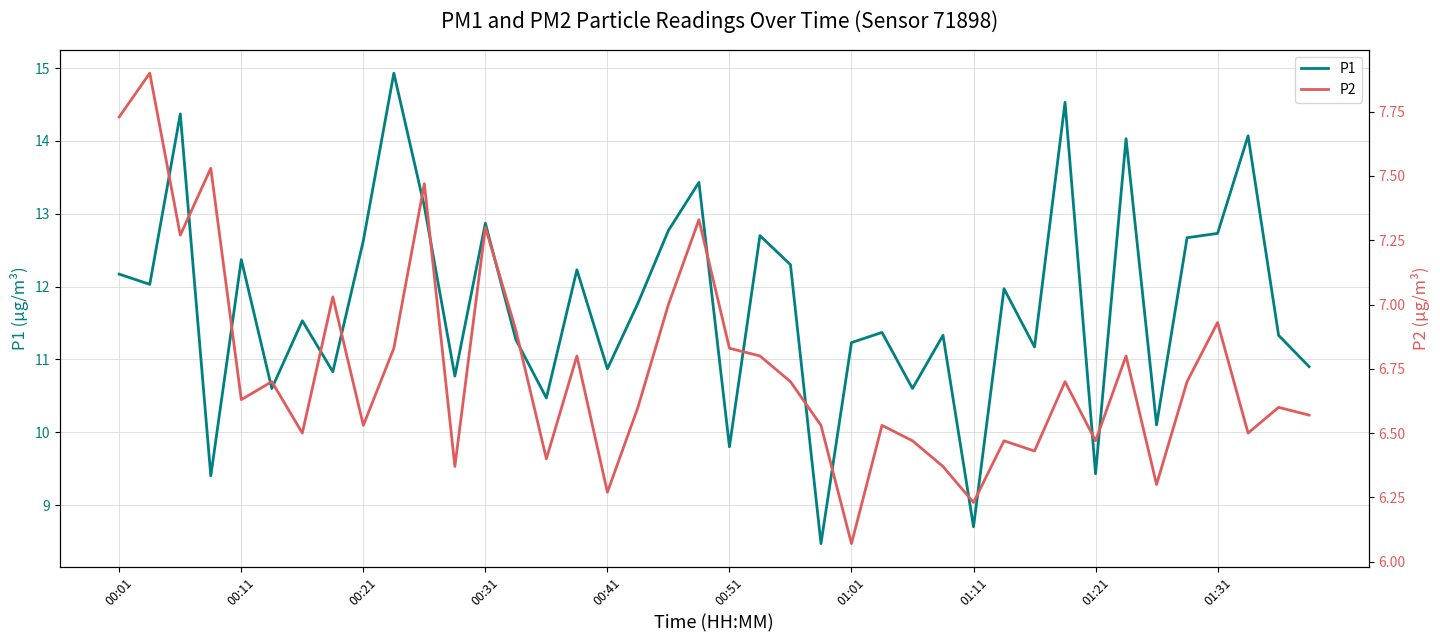

The P1 series shows 10.9 at 00:41. True or false?

True